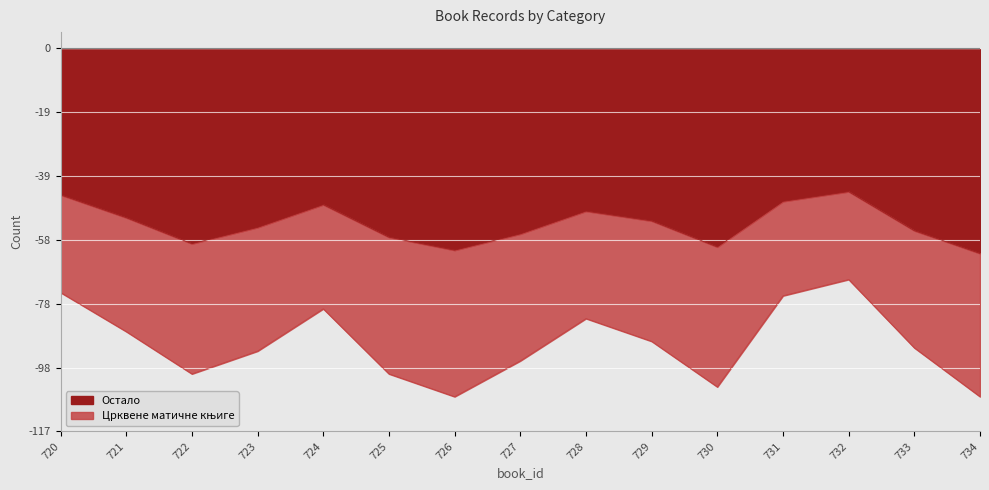

At which category does the chart reach its peak across all series?

732